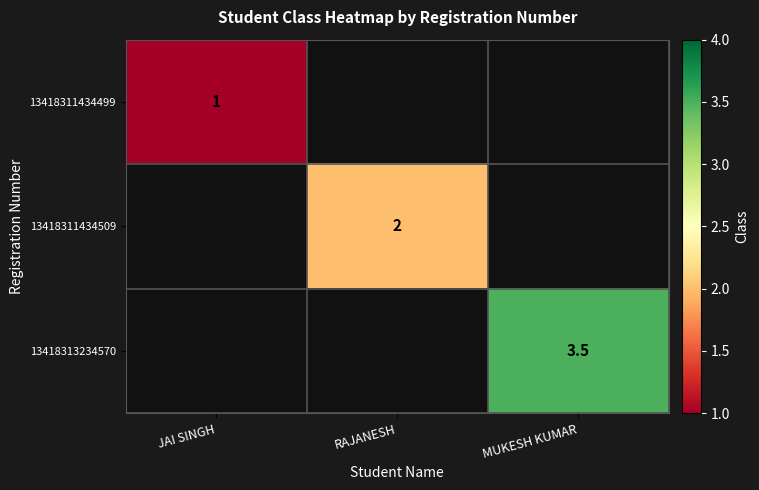

The value of 13418311434499 at JAI SINGH is 0.5. True or false?

False